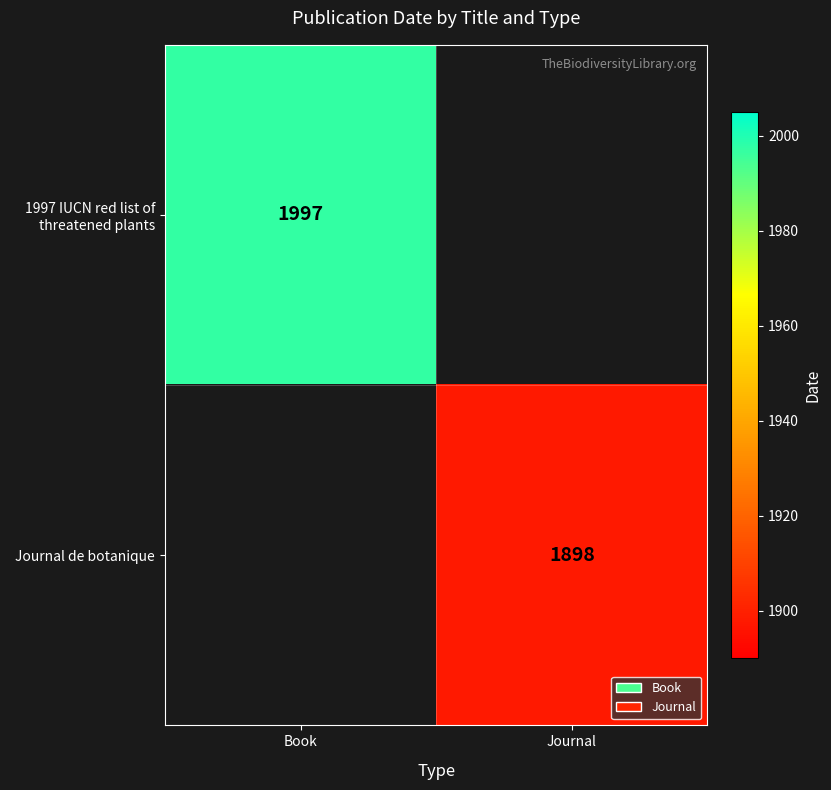

Is the value of 1997 IUCN red list of threatened plants at Book greater than the value of Journal de botanique at Journal?

Yes